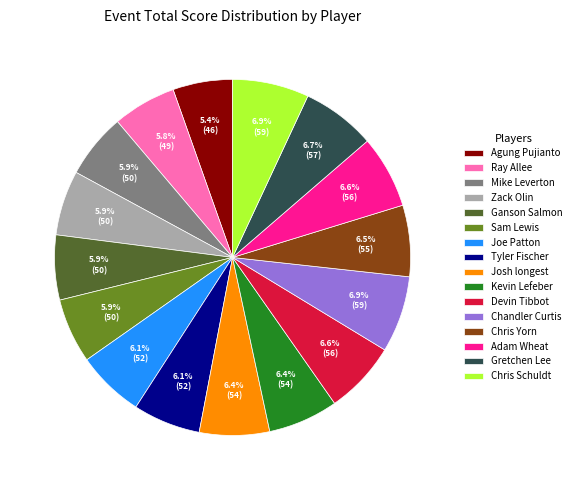

What portion of the pie excludes Joe Patton?

93.9%